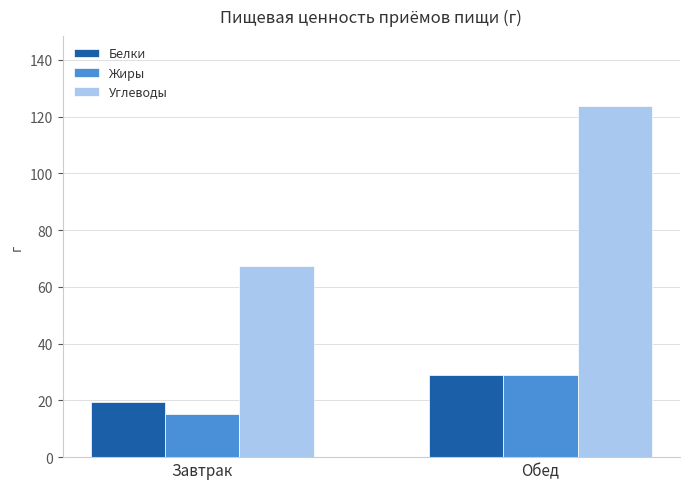

Which label corresponds to the smallest value in the chart?

Завтрак